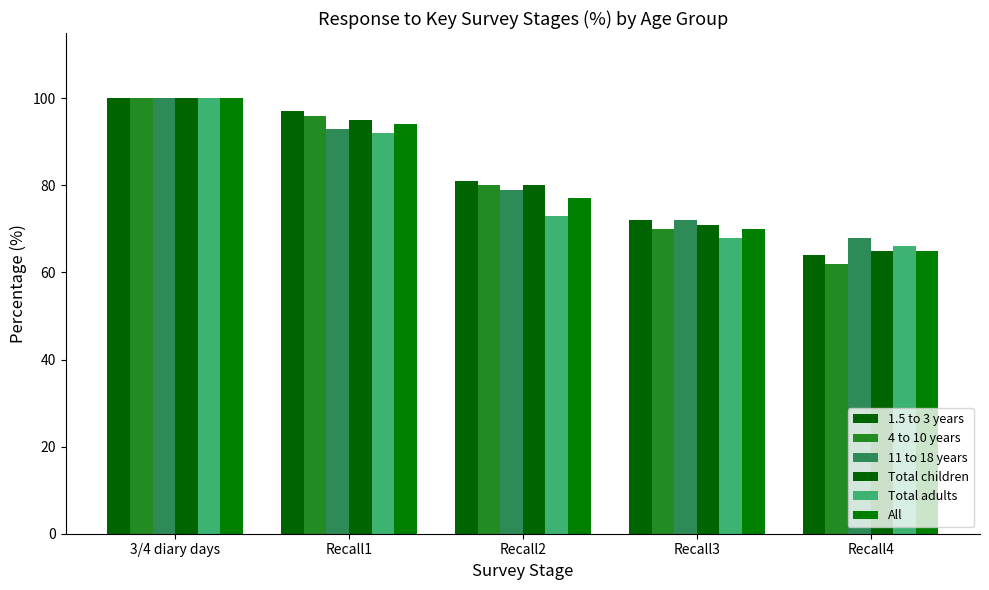

Where is 1.5 to 3 years nearest to the value 82?

Recall2